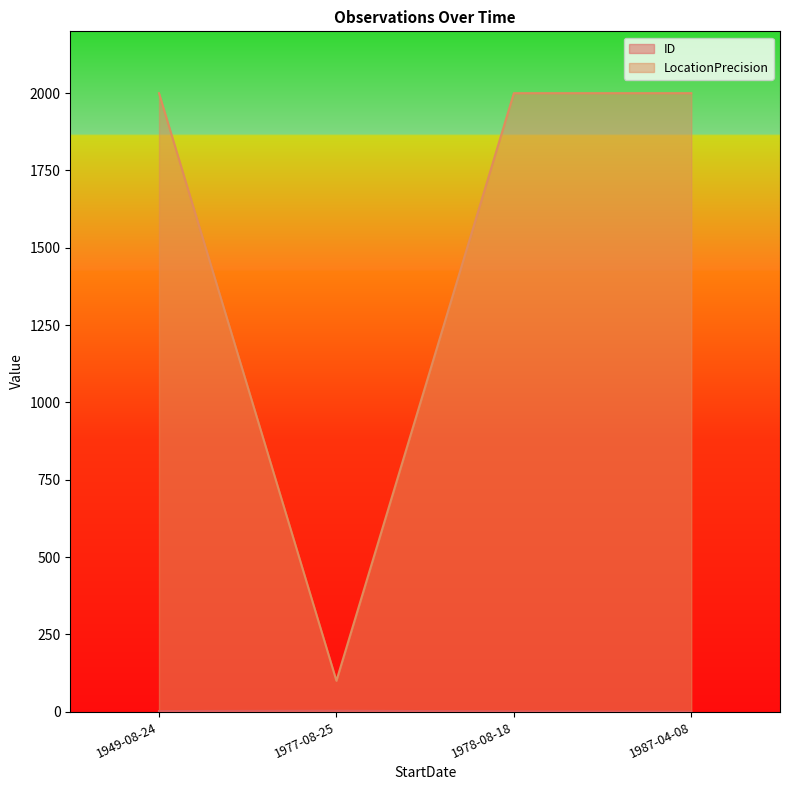

What is the average value of the ID series?

2